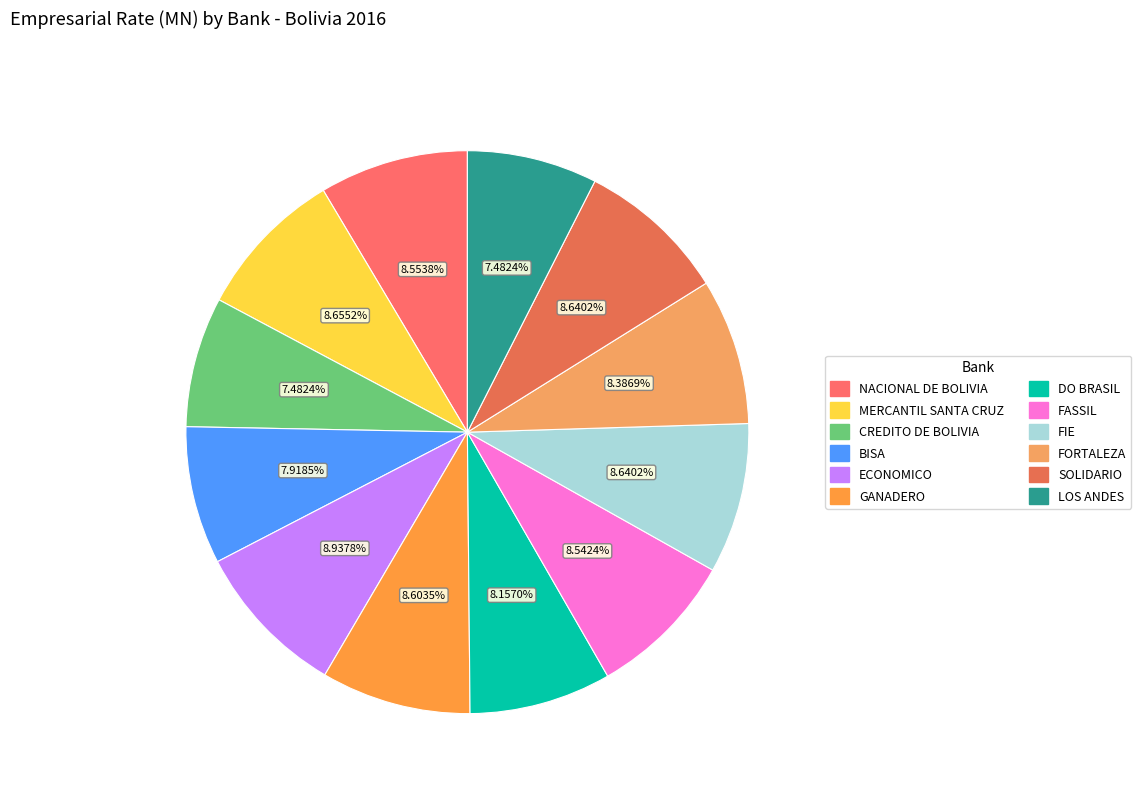

Combined, do CREDITO DE BOLIVIA and LOS ANDES account for over 50%?

No